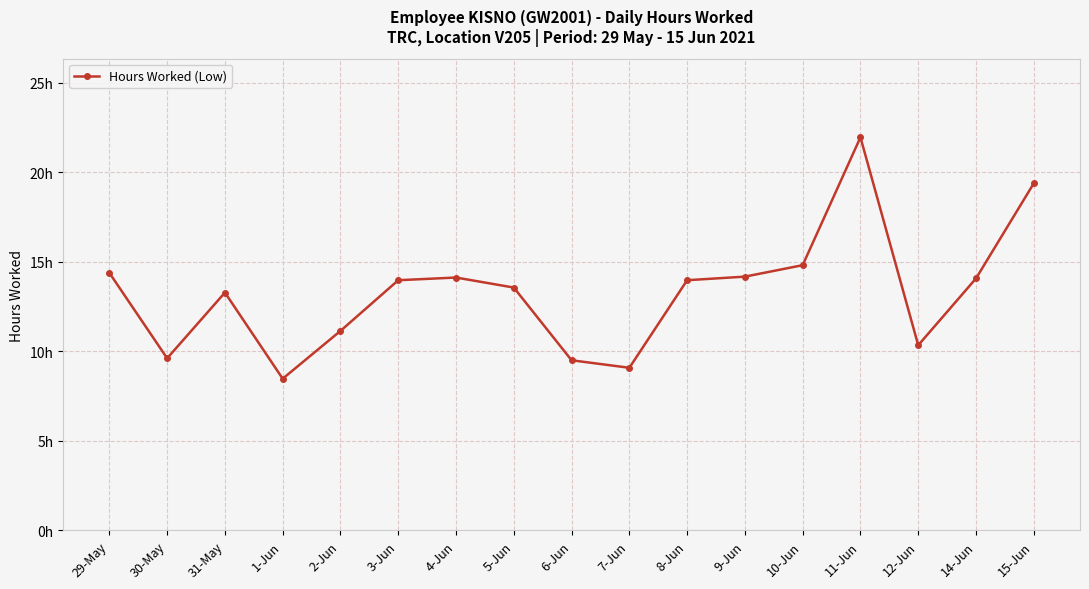

What position from the right is 31-May?

15